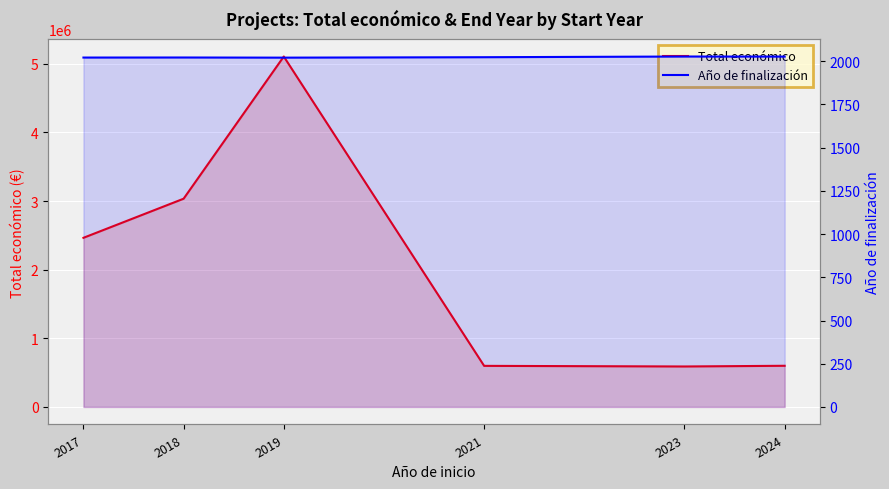

What is the sum of the Total económico values at 2021 and 2023?

1188243.0